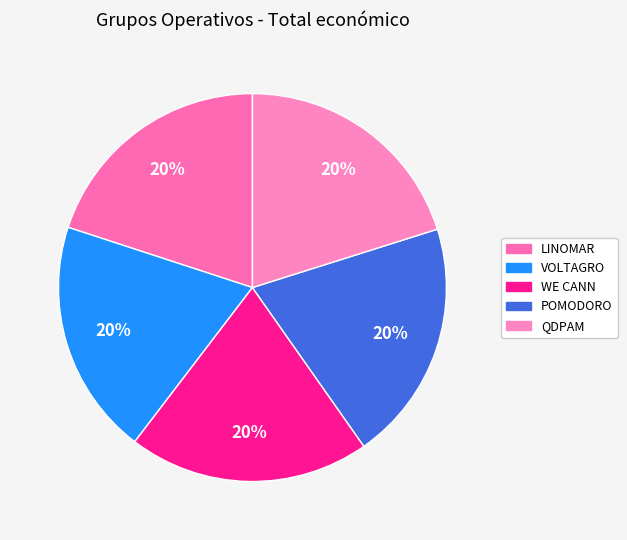

What is the smallest slice in the pie chart?

VOLTAGRO